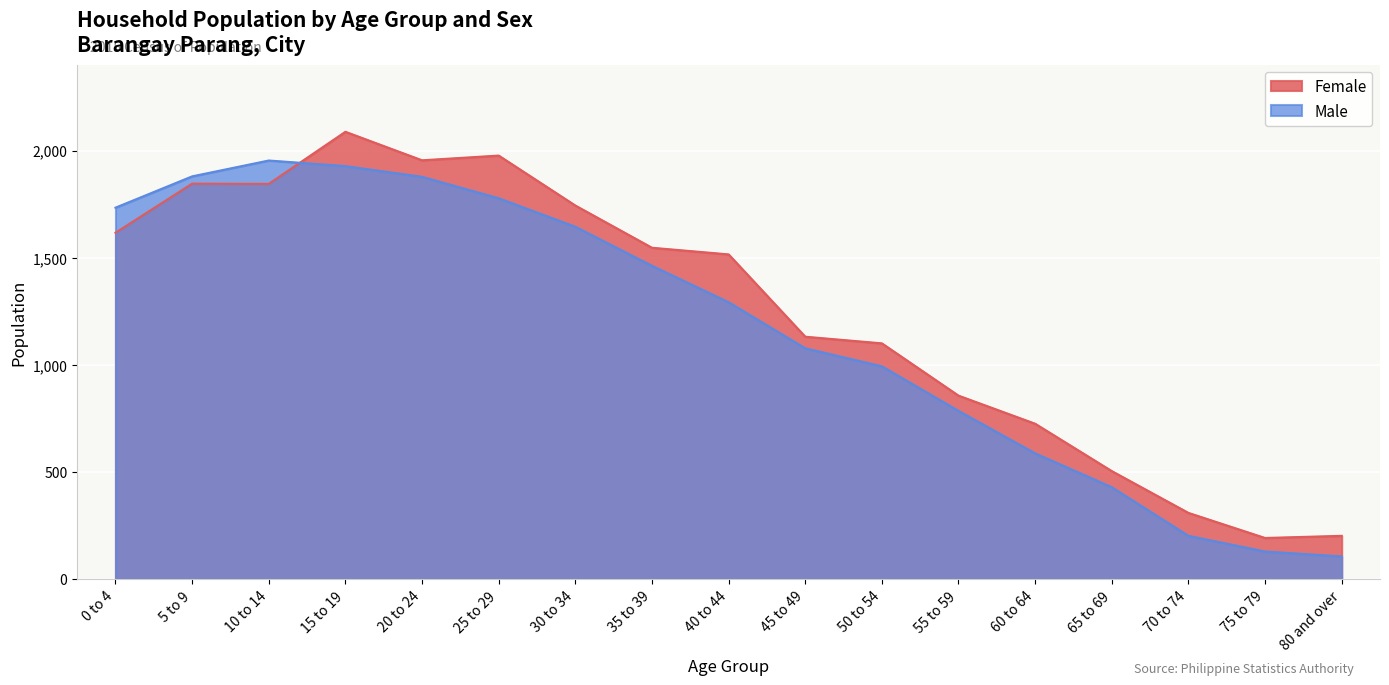

True or false: Female has more than 2 points higher than both neighbors.

True